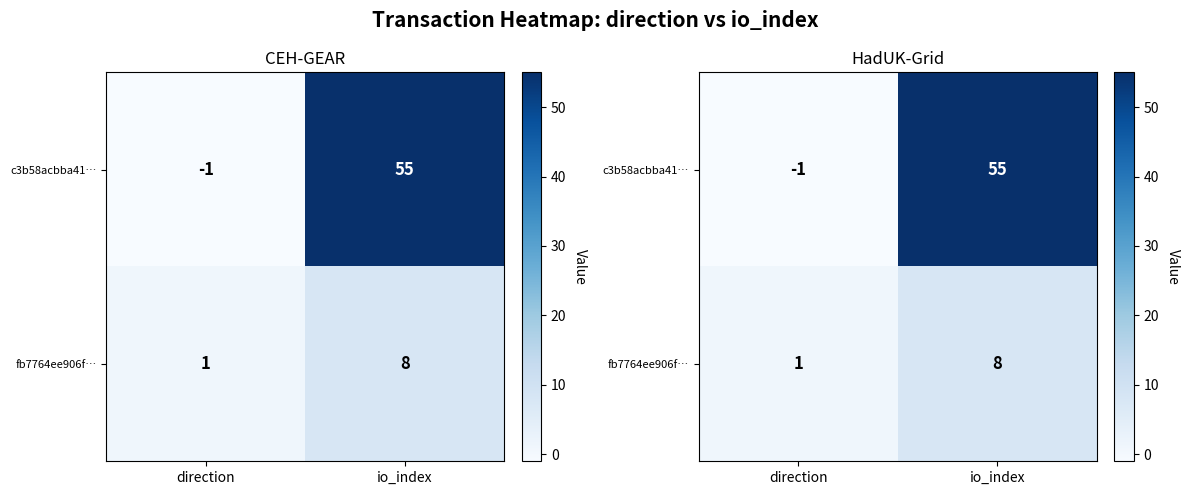

At io_index, list the series in order from largest to smallest.

c3b58acbba41…, fb7764ee906f…